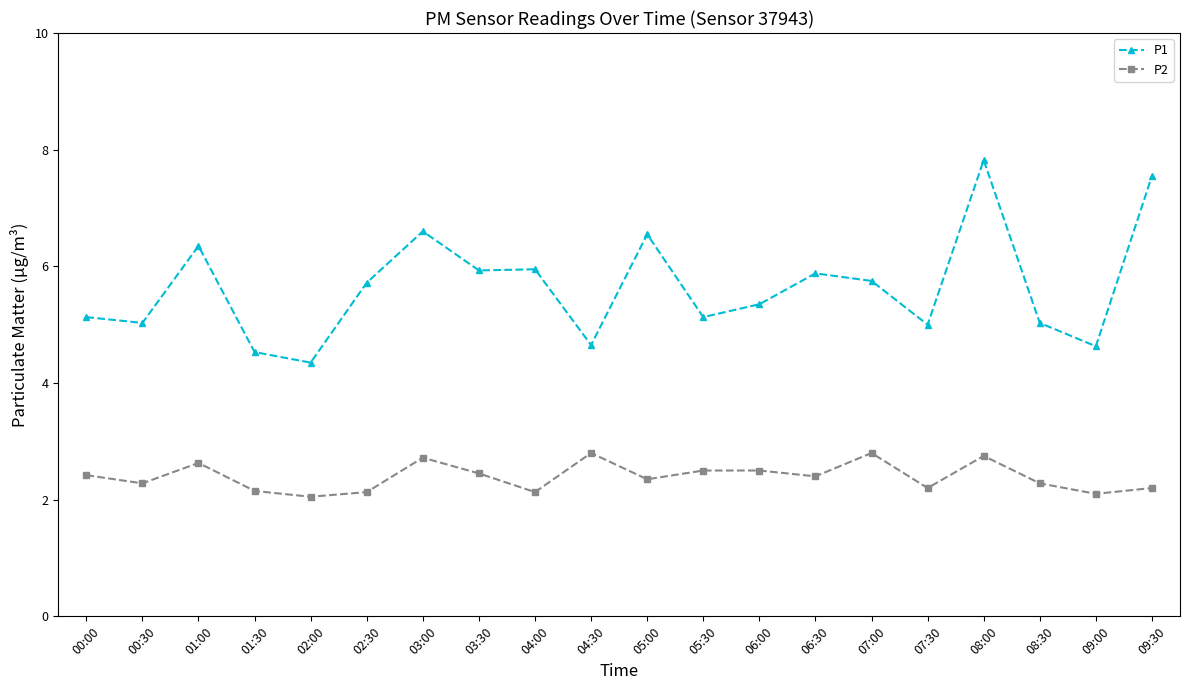

What are all the series names shown in the legend?

P1, P2